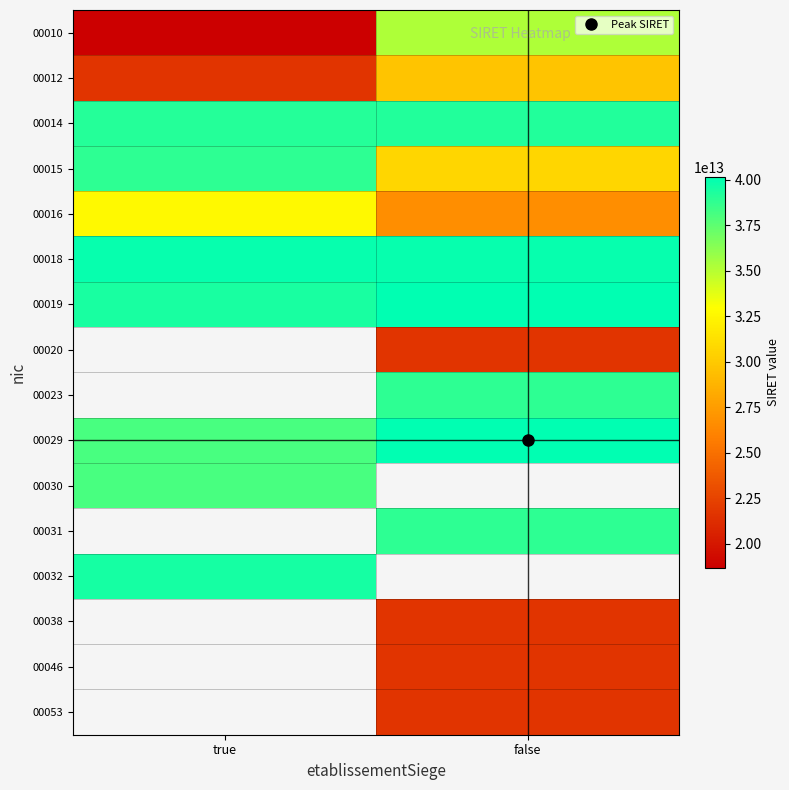

What is the sum of the 00016 values at true and false?

59356494200035.0